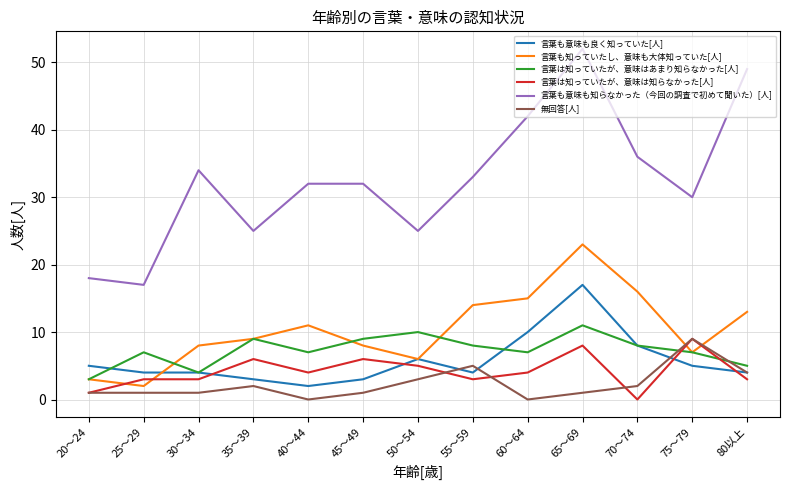

True or false: 言葉も意味も知らなかった（今回の調査で初めて聞いた）[人] and 無回答[人] cross at least once.

False